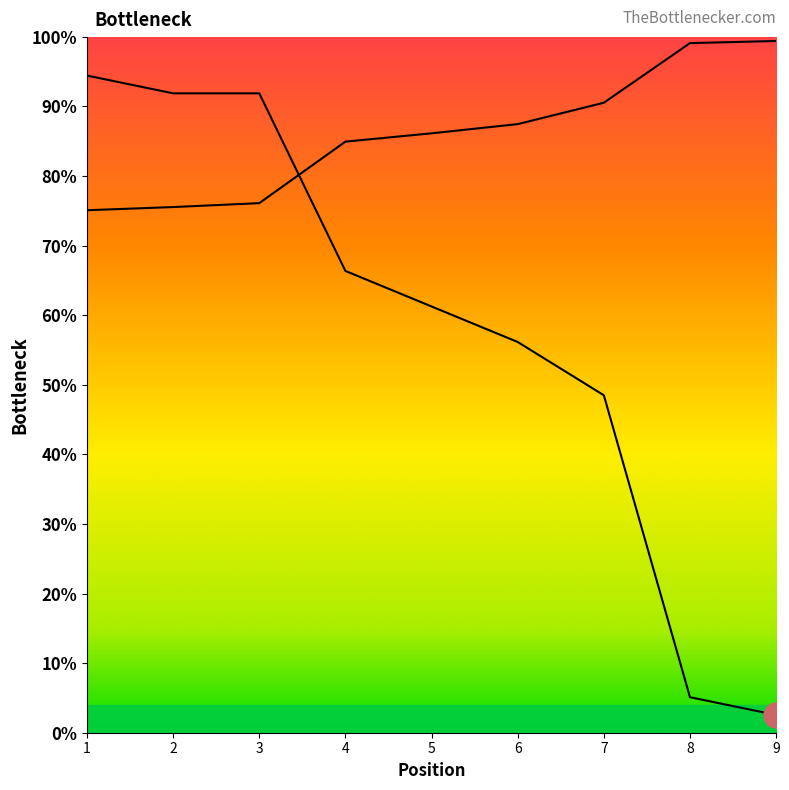

Which has a higher value, 9 or 7?

7